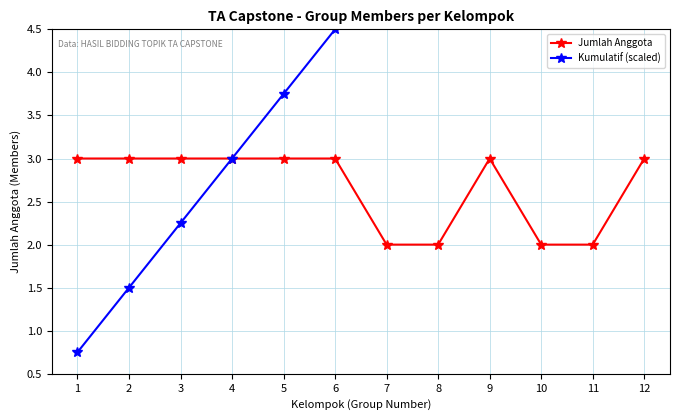

Between 5 and 10, which series saw the biggest shift?

Kumulatif (scaled)